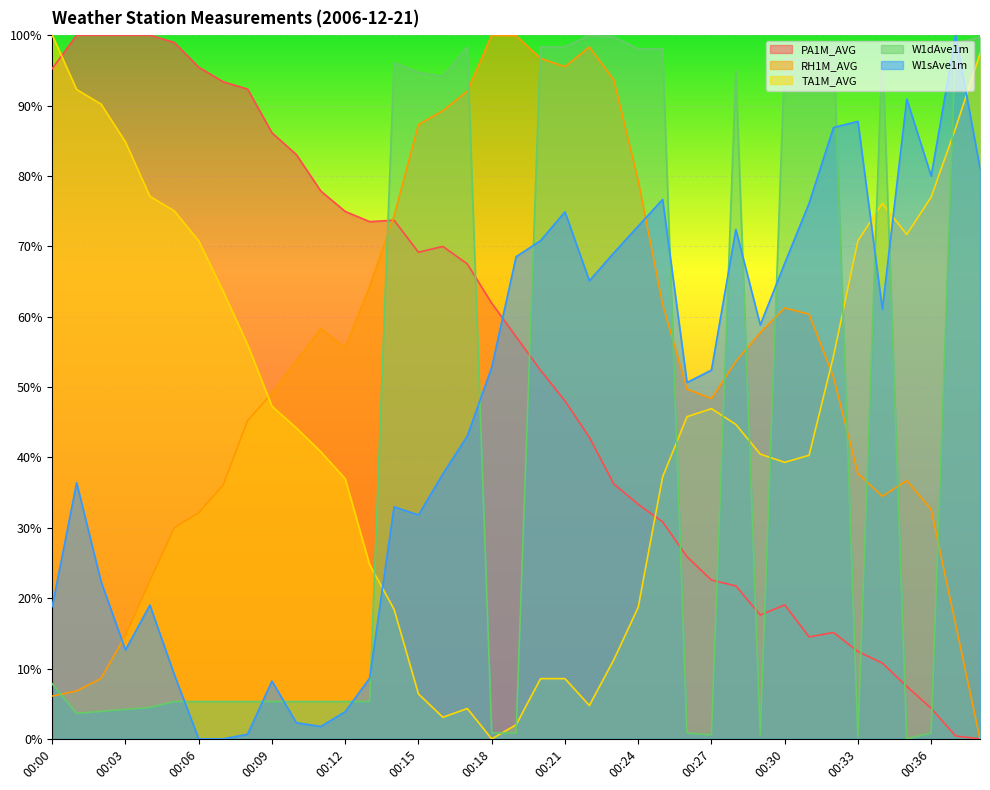

Reading left to right, list all the values displayed in this chart.

PA1M_AVG: 95.2	100.0	100.0	100.0	100.0	99.0	95.4	93.4	92.3	86.1	83.0	77.8	74.9	73.5	73.7	69.2	70.0	67.5	61.9	57.1	52.4	48.0	42.9	36.2	33.3	30.8	25.9	22.6	21.7	17.6	19.0	14.5	15.1	12.4	10.8	7.5	4.3	0.4	0.0
RH1M_AVG: 6.1	6.8	8.6	14.7	22.5	30.0	32.1	36.1	45.2	49.1	53.7	58.3	55.6	64.3	74.3	87.3	89.3	92.0	100.0	99.9	96.7	95.5	98.3	93.6	79.3	61.8	49.7	48.3	53.6	57.7	61.2	60.3	51.4	37.7	34.5	36.7	32.6	16.3	0.0
TA1M_AVG: 100.0	92.3	90.2	84.8	77.1	75.0	70.8	63.6	56.1	47.3	44.2	40.8	37.0	24.7	18.4	6.4	3.1	4.3	0.0	2.0	8.6	8.6	4.7	11.2	18.7	37.2	45.8	46.9	44.7	40.5	39.3	40.3	54.4	70.8	76.1	71.7	77.0	86.8	97.4
W1dAve1m: 7.8	3.6	3.9	4.2	4.5	5.3	5.3	5.3	5.3	5.3	5.3	5.3	5.3	5.3	96.1	94.7	94.1	98.3	0.8	0.8	98.3	98.3	100.0	99.7	98.0	98.0	0.8	0.6	95.0	0.6	96.6	96.6	98.6	0.3	98.3	0.0	0.8	98.9	99.7
W1sAve1m: 18.8	36.4	22.4	12.6	19.0	9.2	0.0	0.0	0.7	8.2	2.3	1.8	3.9	8.6	33.0	31.8	37.7	43.0	52.8	68.5	70.8	74.9	65.1	69.1	72.9	76.7	50.6	52.4	72.4	58.8	67.6	76.1	86.9	87.7	61.1	90.9	80.0	100.0	81.1